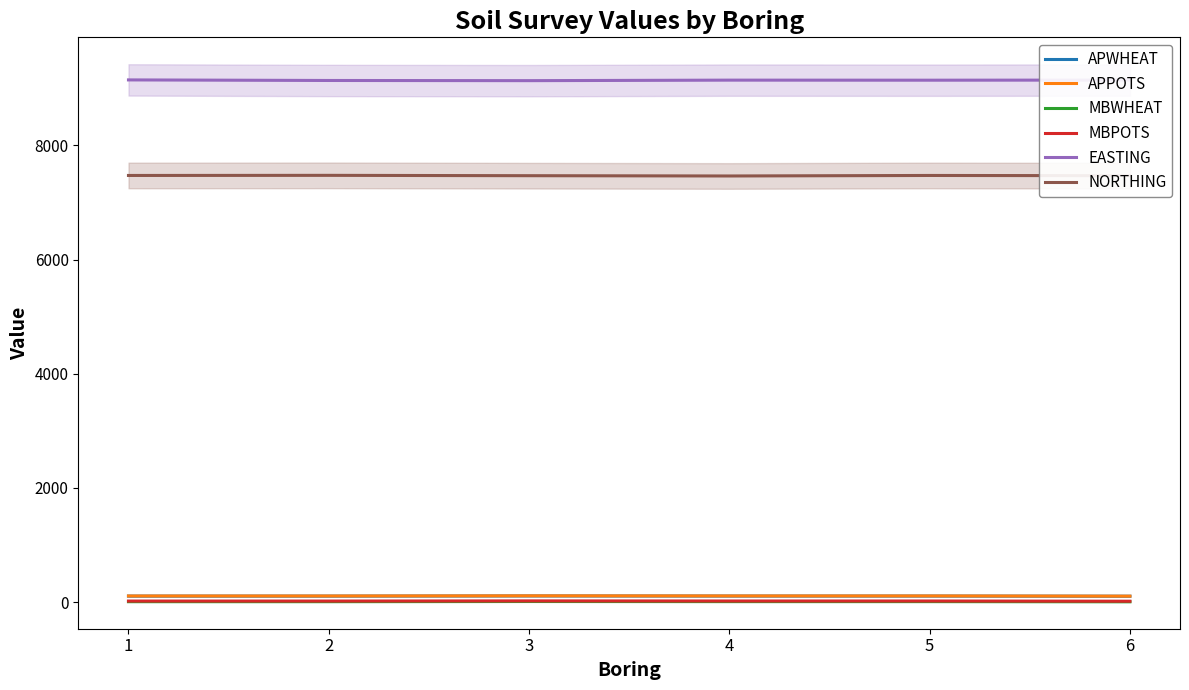

Between 3 and 2, which is larger?

3